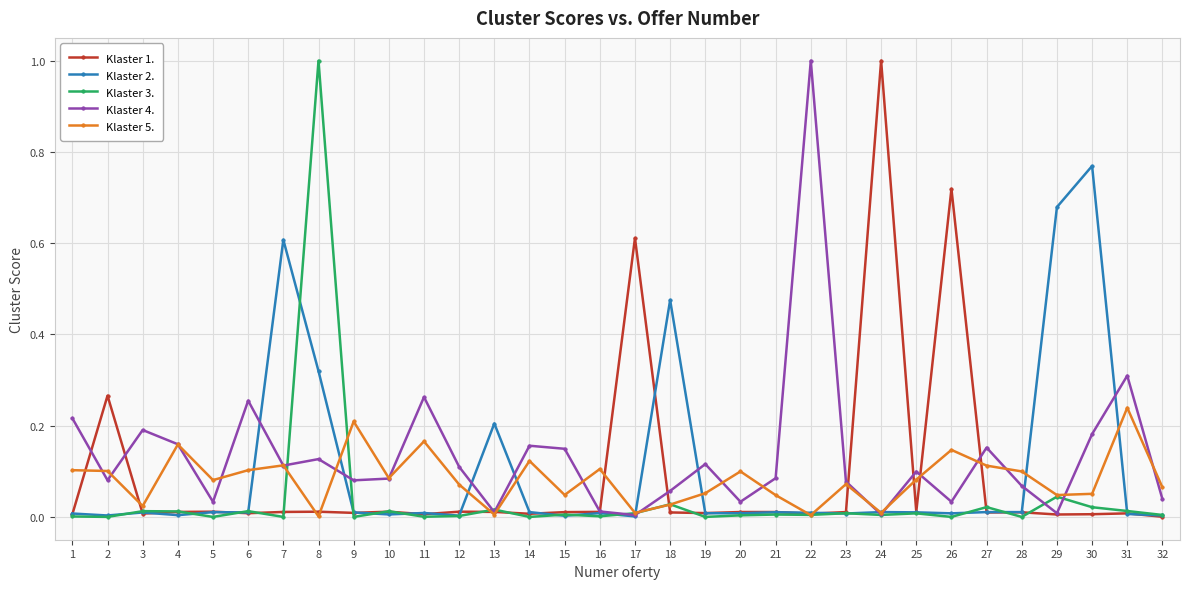

How many interior local peaks does the Klaster 4. series have?

10